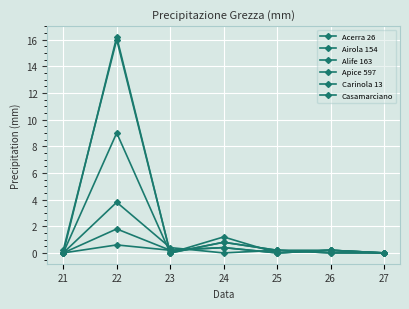

Is this an area chart (filled region under the line)?

No